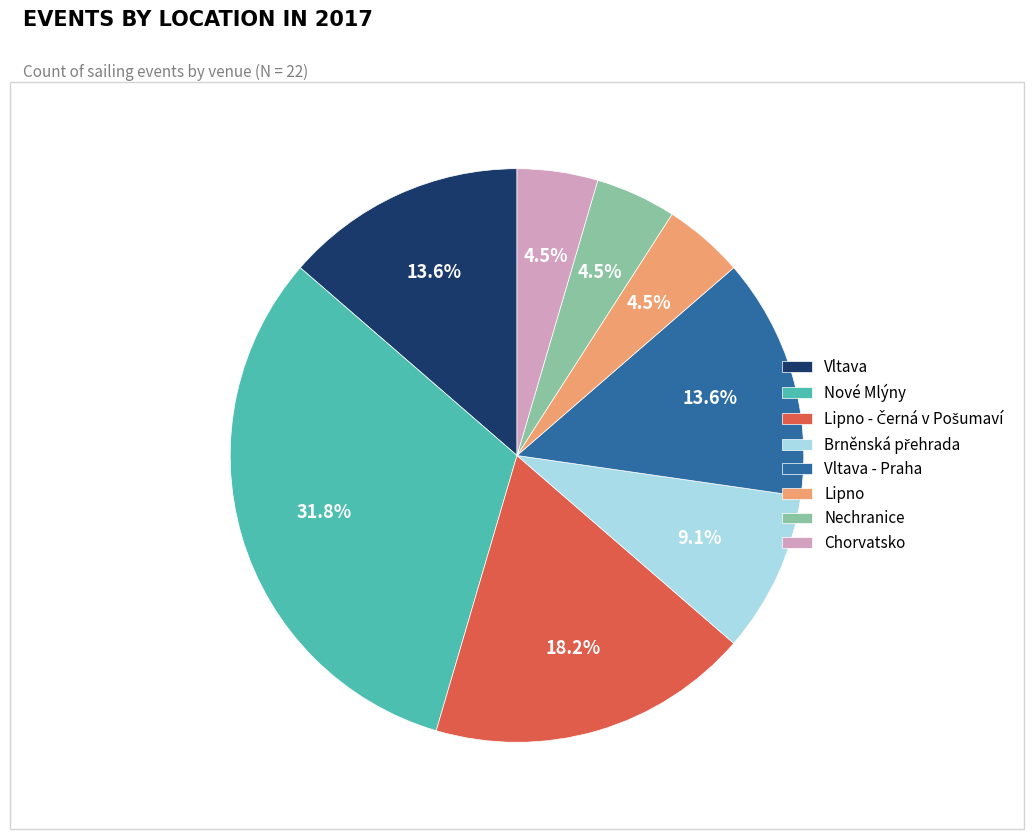

Is there any slice that represents more than half of the pie?

No